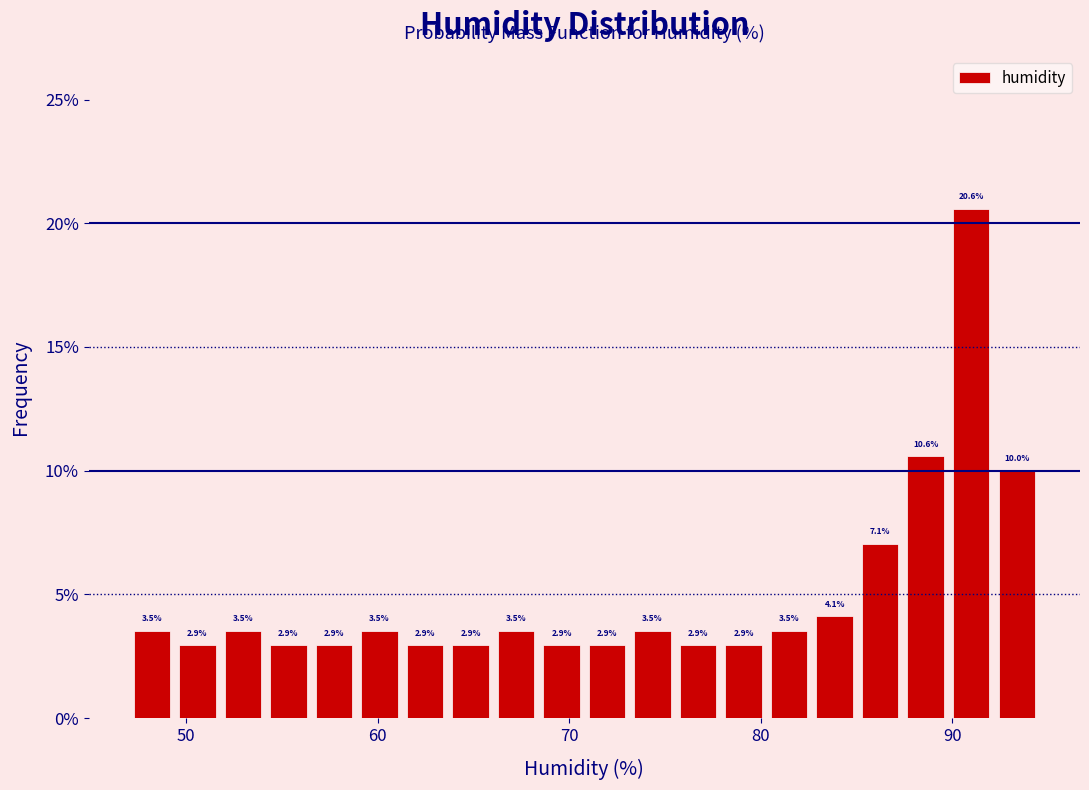

Read against the x-axis, roughly where is the centre of the tallest bar?

91